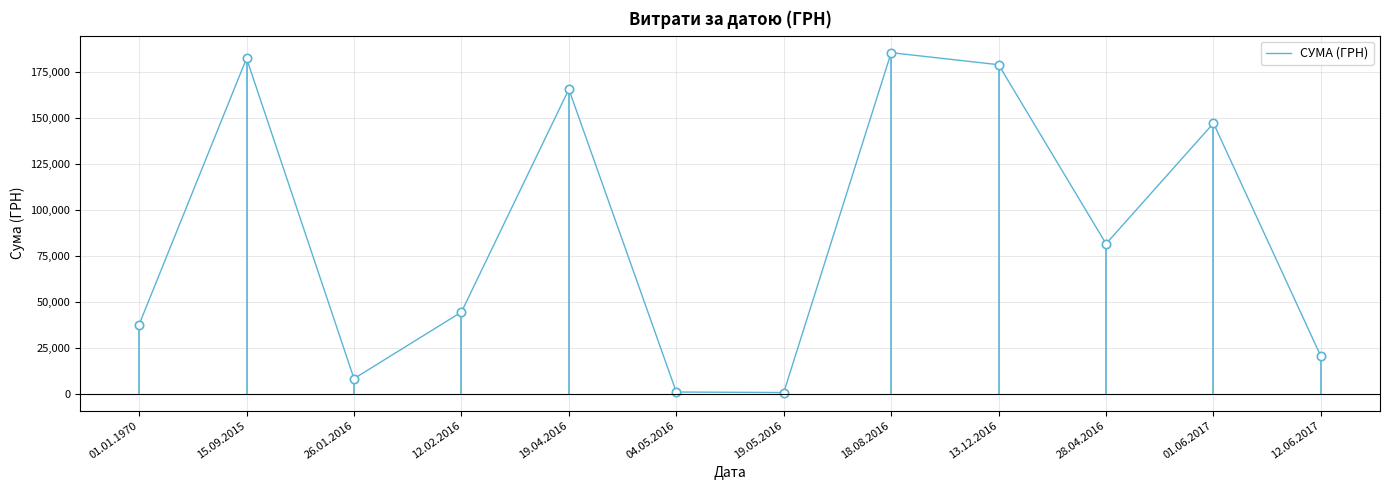

The value at 26.01.2016 is 8089.5. True or false?

True